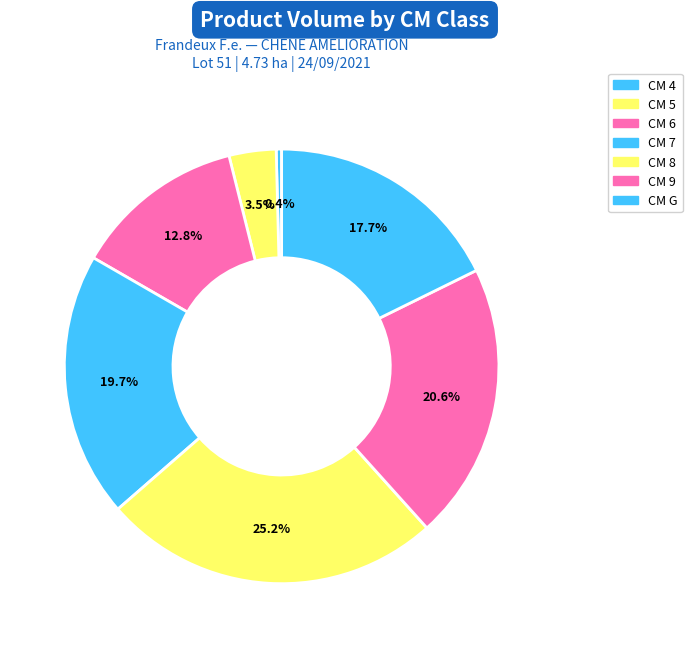

To the nearest percent, what is the average slice percentage?

14%